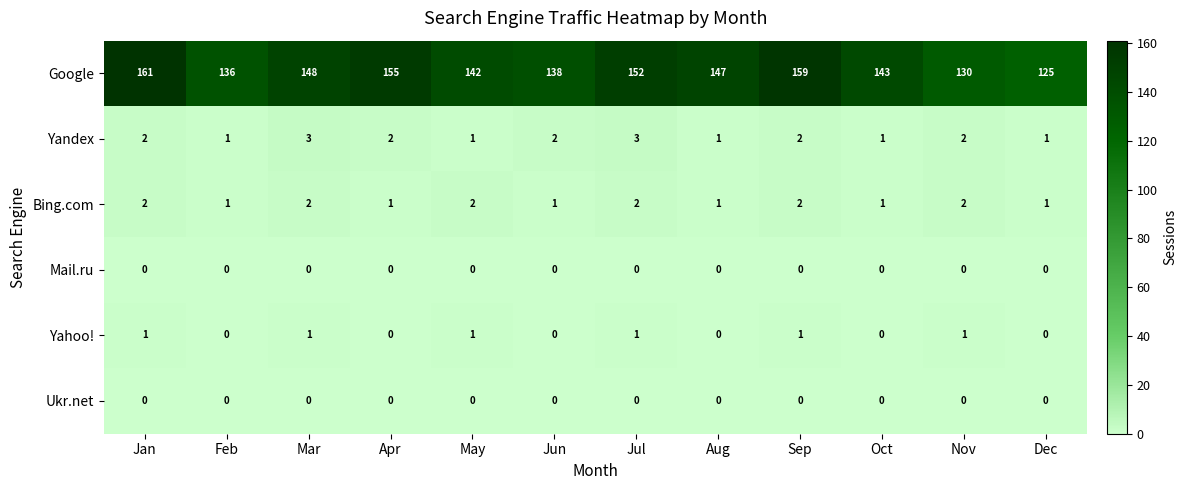

What is the maximum value shown in the chart?

161